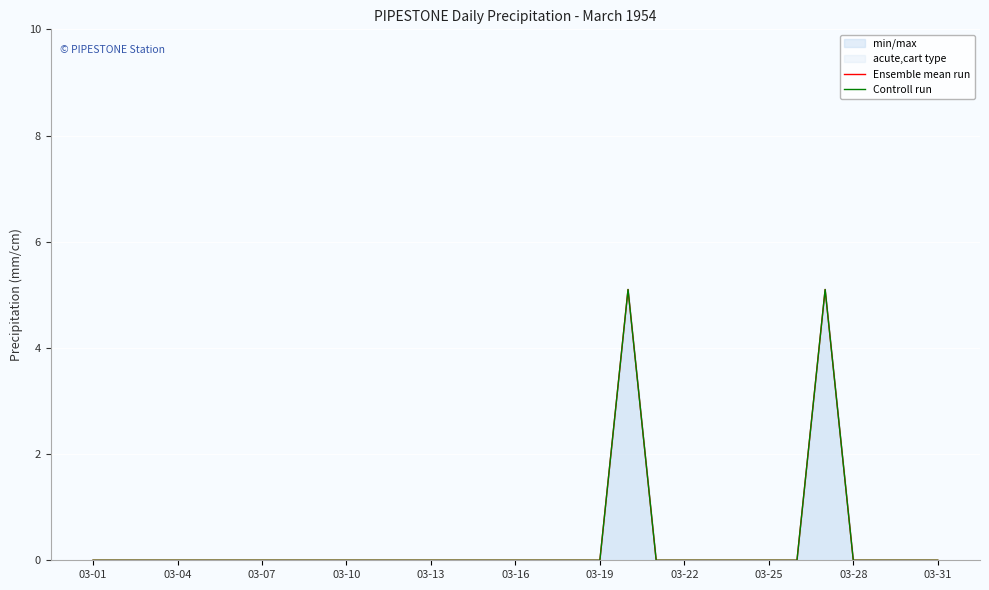

Reading right to left, what are all the values shown in this chart?

Ensemble mean run: 0.0	0.0	0.0	0.0	5.1	0.0	0.0	0.0	0.0	0.0	0.0	5.1	0.0	0.0	0.0	0.0	0.0	0.0	0.0	0.0	0.0	0.0	0.0	0.0	0.0	0.0	0.0	0.0	0.0	0.0	0.0
Controll run: 0.0	0.0	0.0	0.0	5.1	0.0	0.0	0.0	0.0	0.0	0.0	5.1	0.0	0.0	0.0	0.0	0.0	0.0	0.0	0.0	0.0	0.0	0.0	0.0	0.0	0.0	0.0	0.0	0.0	0.0	0.0